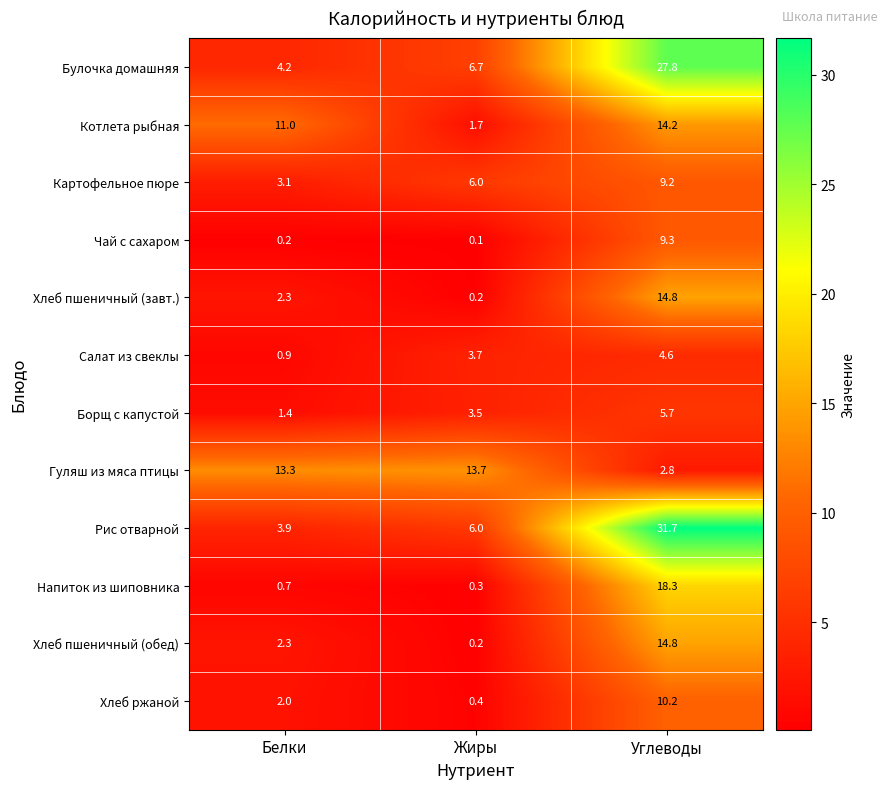

At which label is Салат из свеклы closest to 2?

Белки